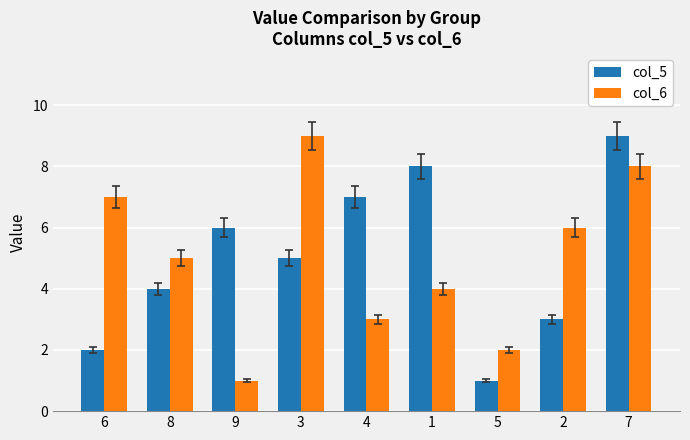

What is the difference between the second highest and second lowest values in the col_5 series?

6